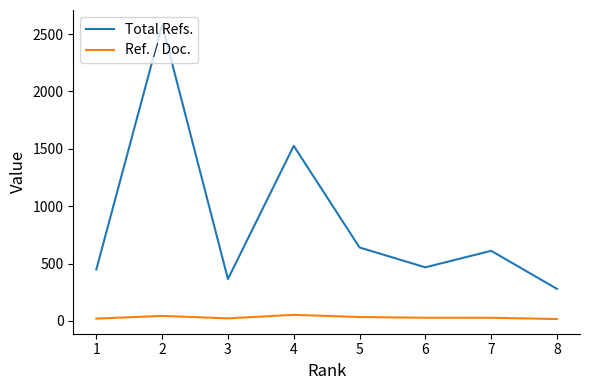

What is the smallest value displayed?

16.4